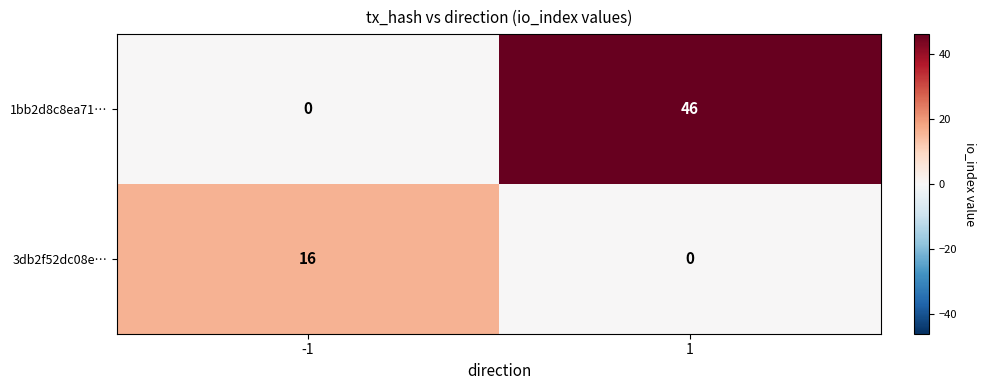

What is the total value across all series at -1?

16